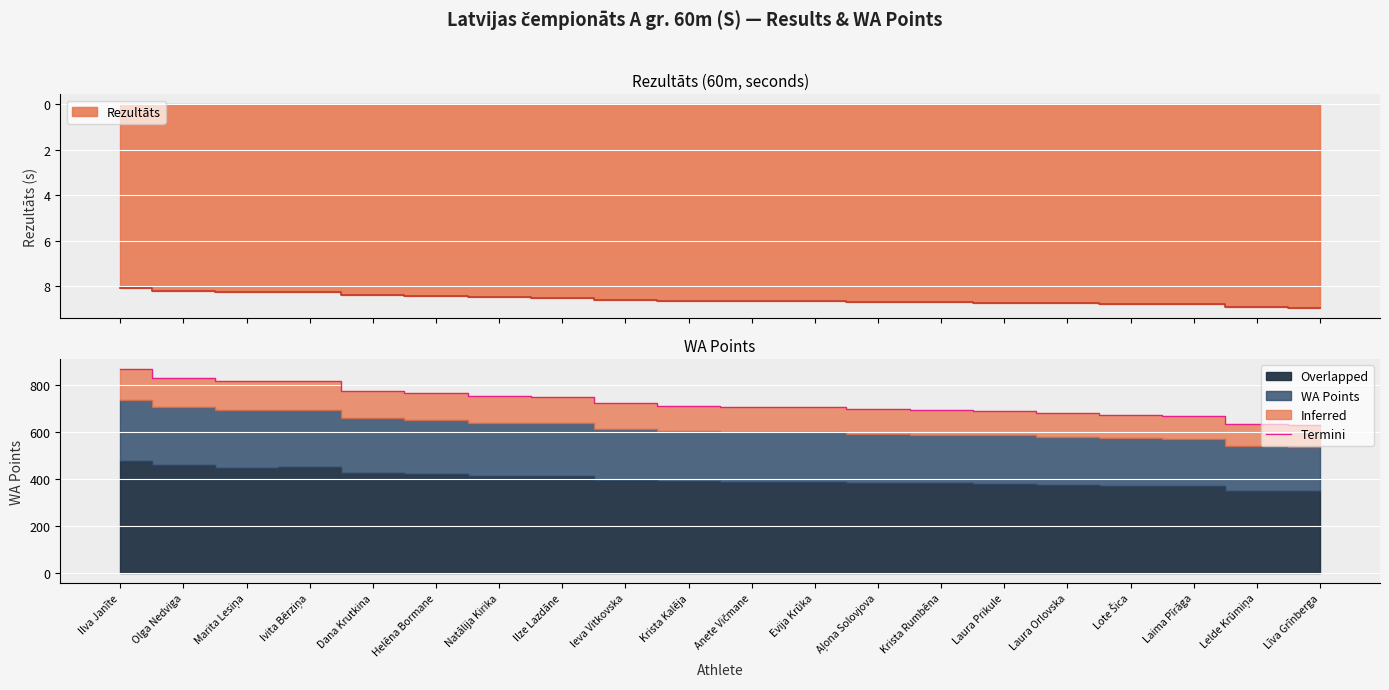

Between Ivita Bērziņa and Laura Prikule, which is larger?

Ivita Bērziņa